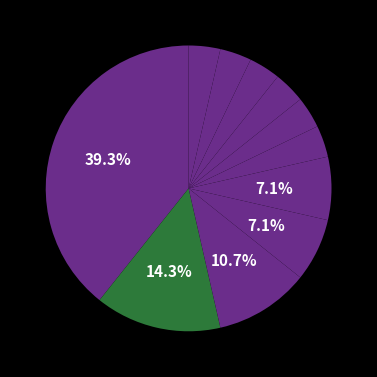

How many slices are in this pie chart?

11